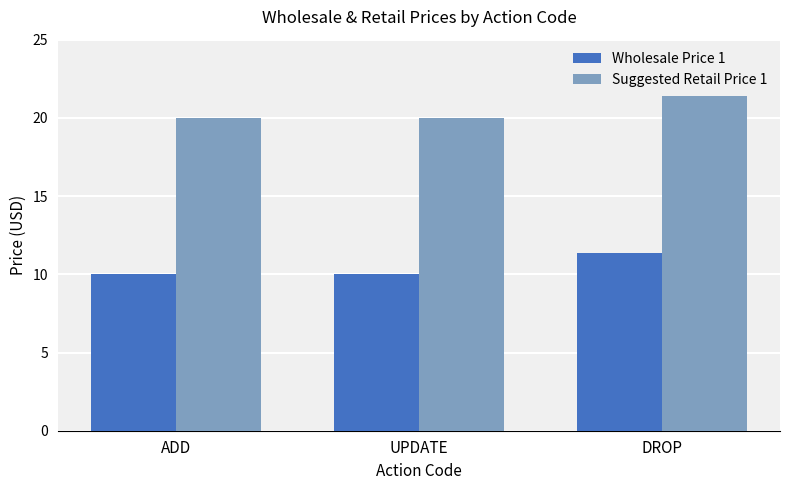

How many groups of bars are there?

3